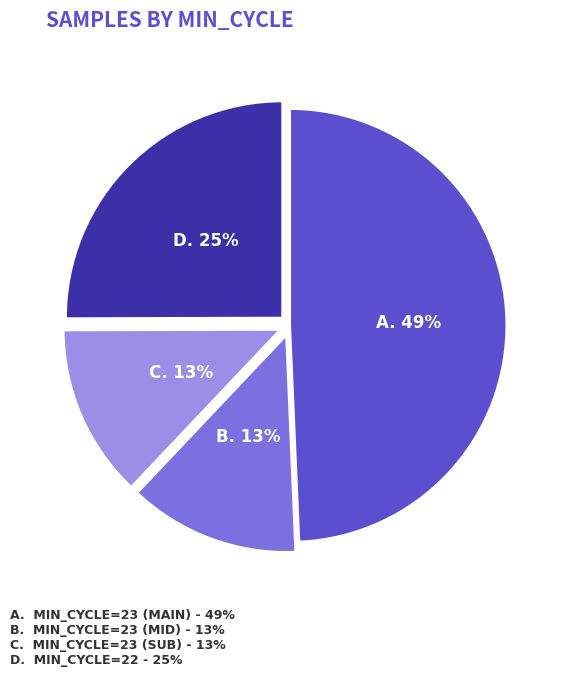

Is there any slice that represents more than half of the pie?

No